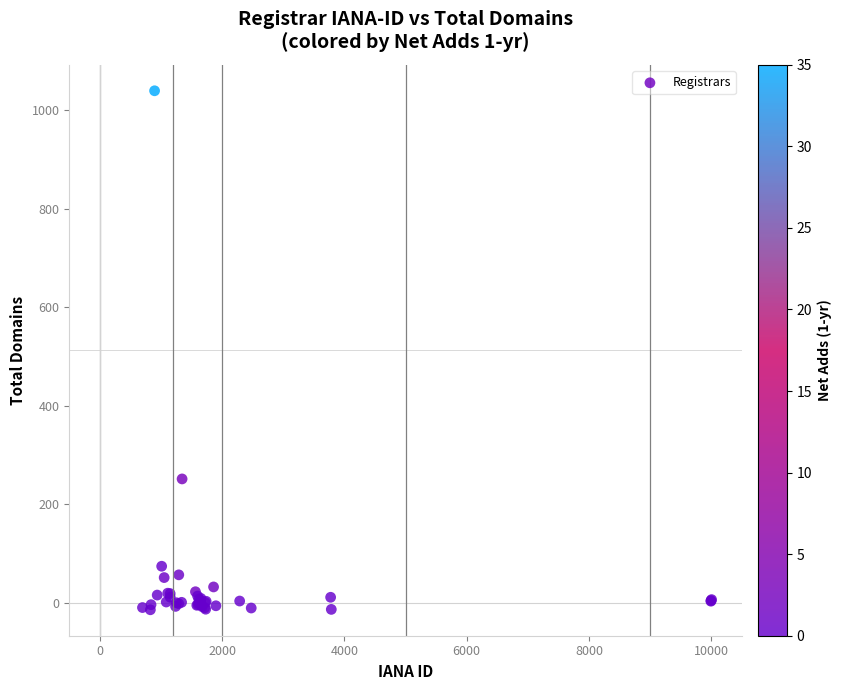

What Y value in the scatter plot is closest to 512?

251.2